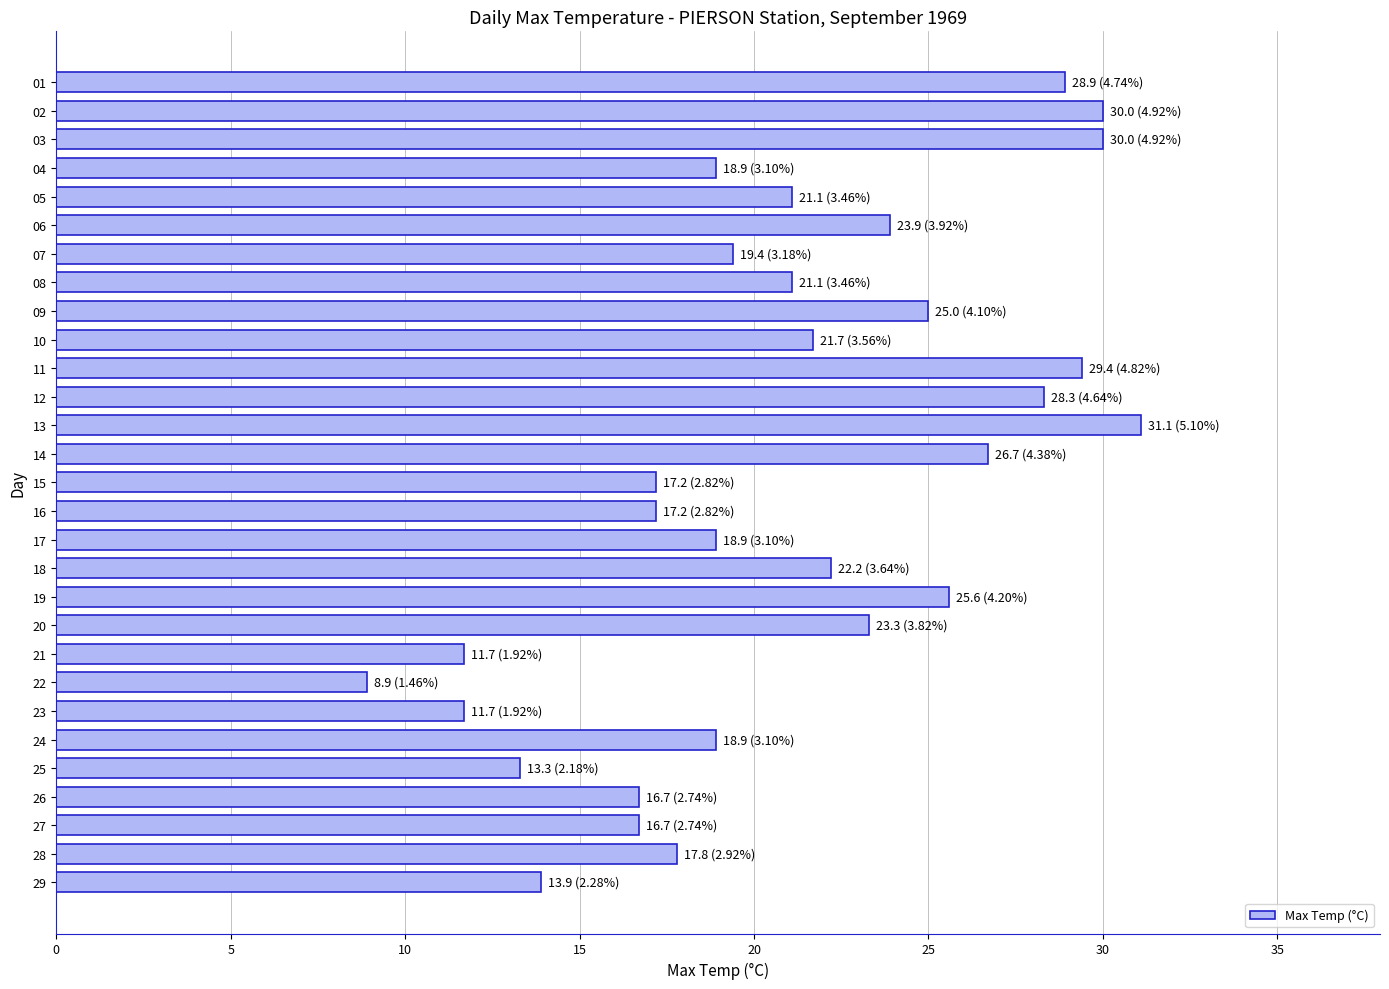

What is the value of the 26th bar from the top?

16.7